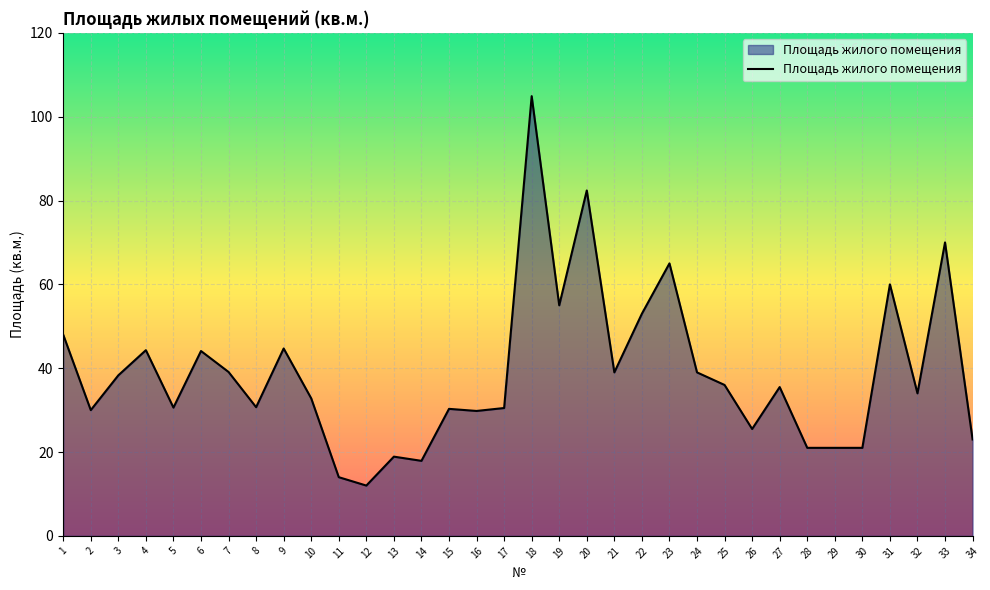

What is the greatest value displayed?

104.9